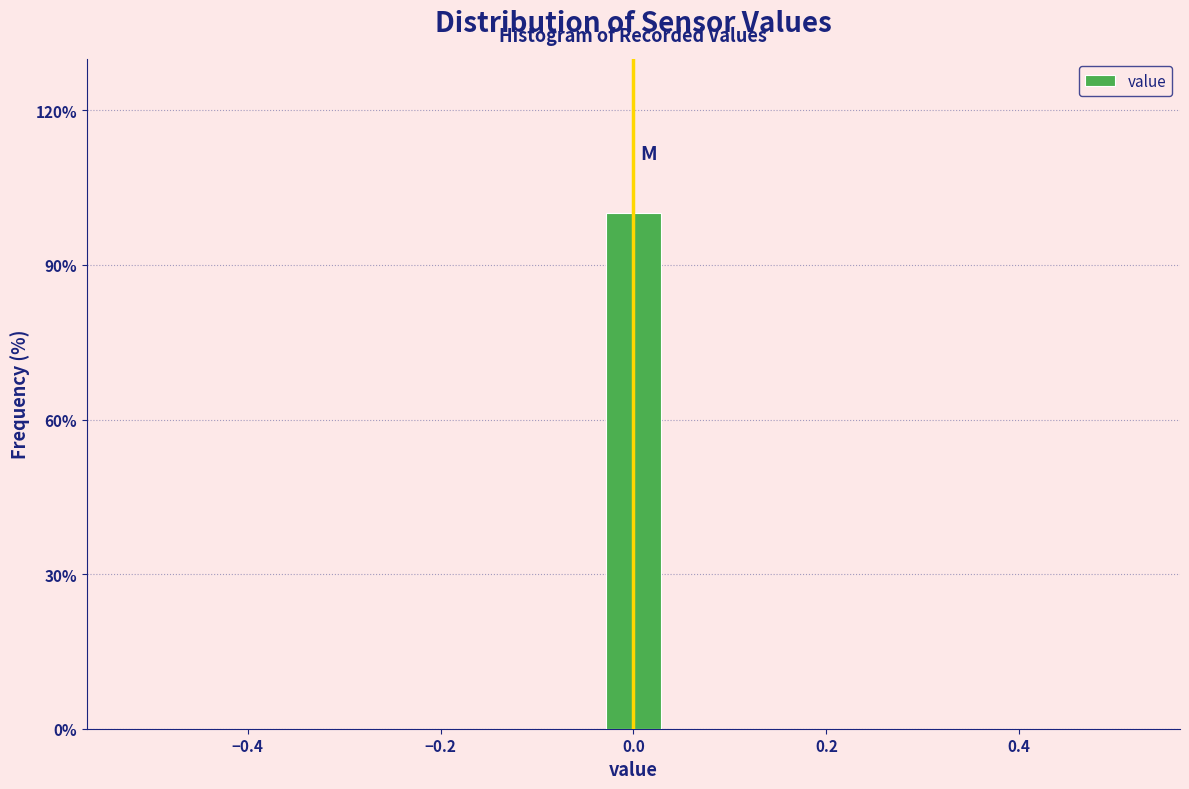

Around what value on the x-axis is the tallest bar? Give the approximate position of its centre, as read against the axis.

0.00